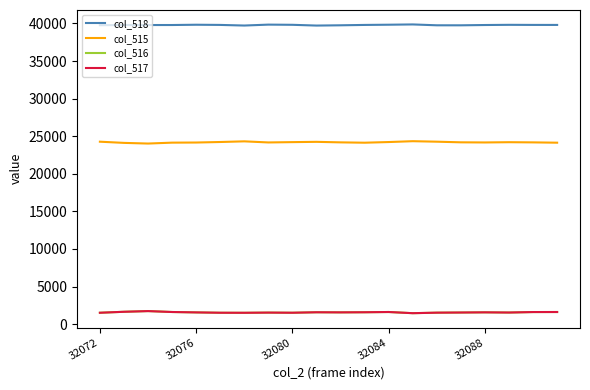

Which series has the largest total across all categories?

col_518